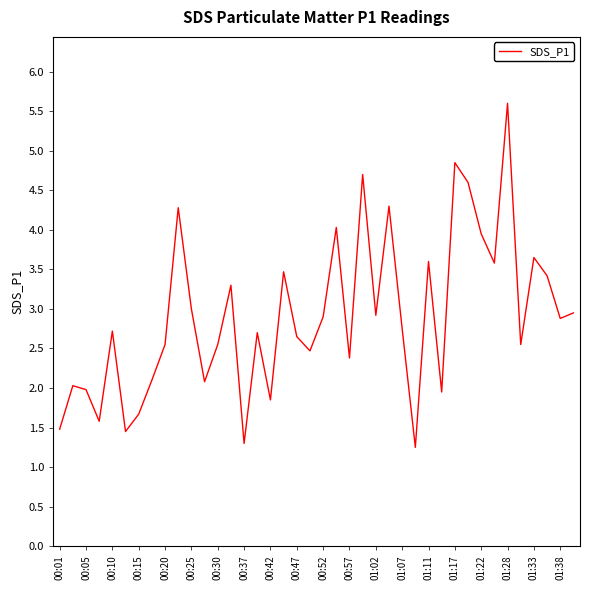

What is the maximum value shown in the chart?

5.6